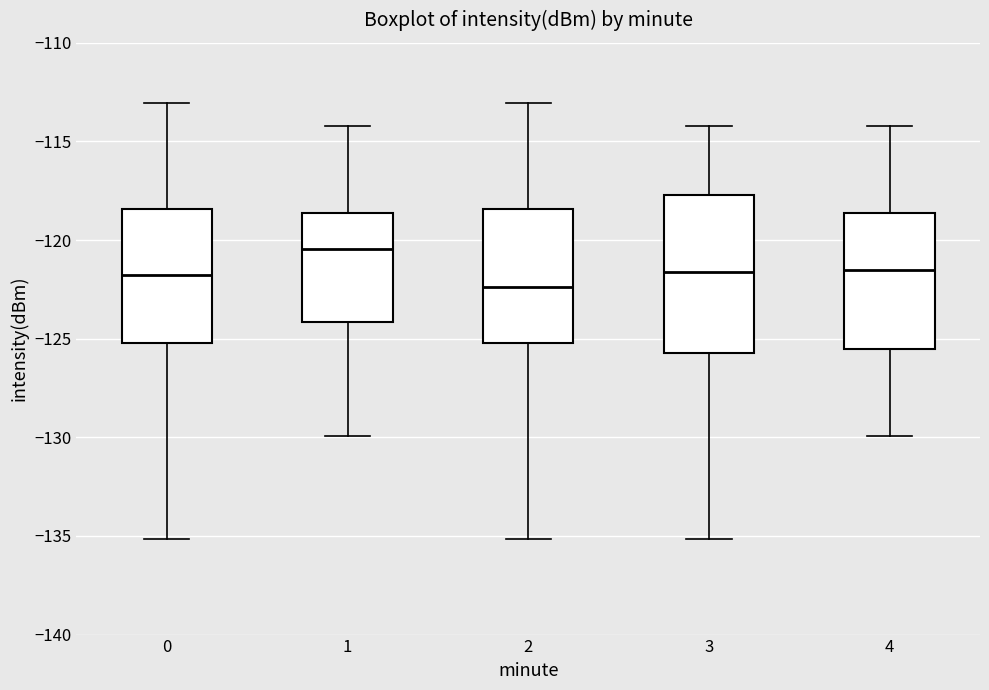

Which box is the tallest, from its lower edge to its upper edge?

3